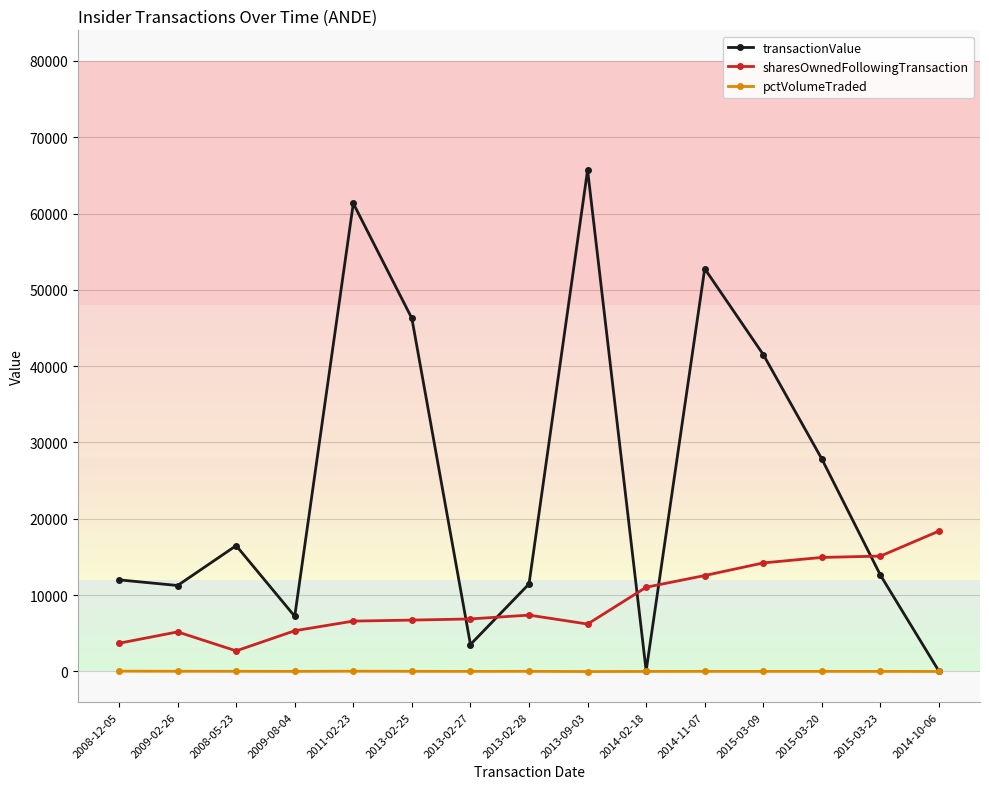

What is the spread (max minus min) of values at 2013-02-25?

46243